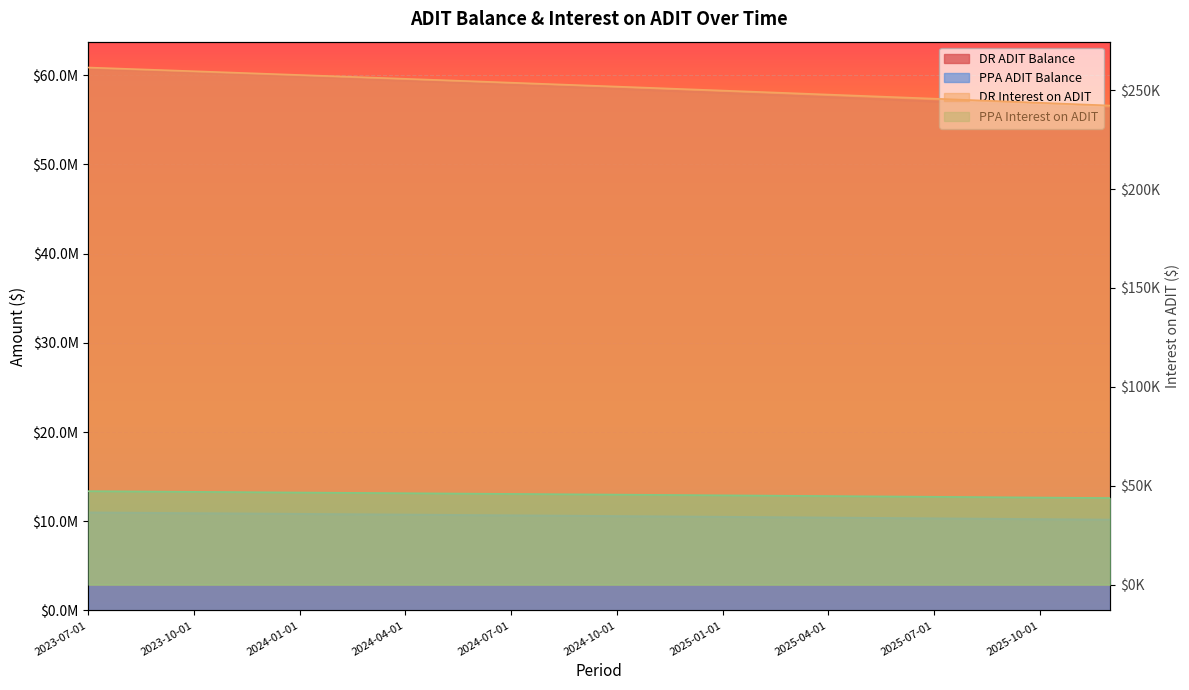

Is the value of PPA ADIT Balance at 2024-02-01 greater than the value of PPA Interest on ADIT at 2024-08-01?

Yes